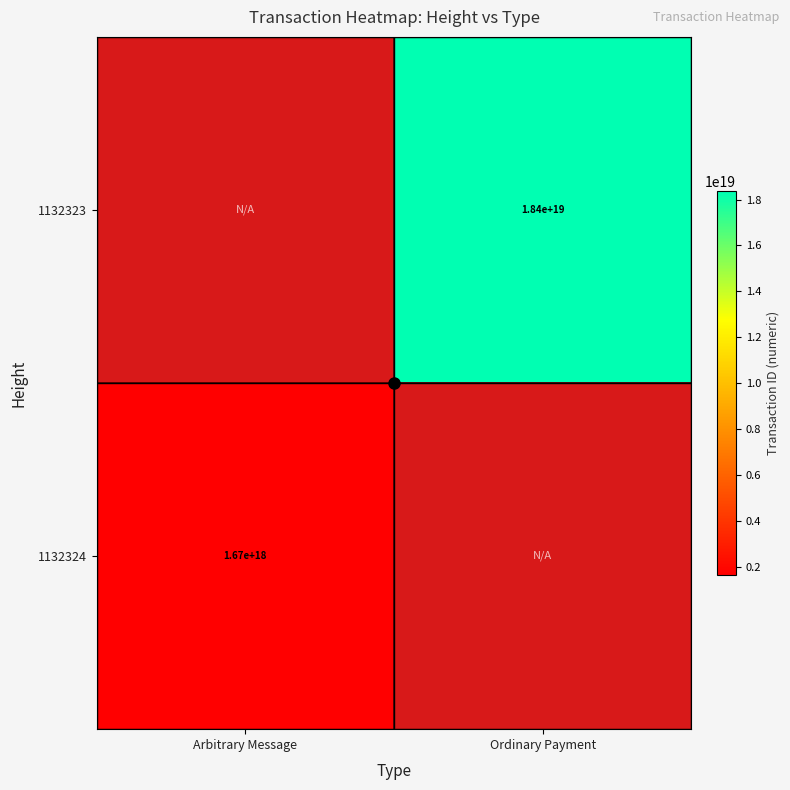

Which label corresponds to the smallest value in the chart?

Arbitrary Message